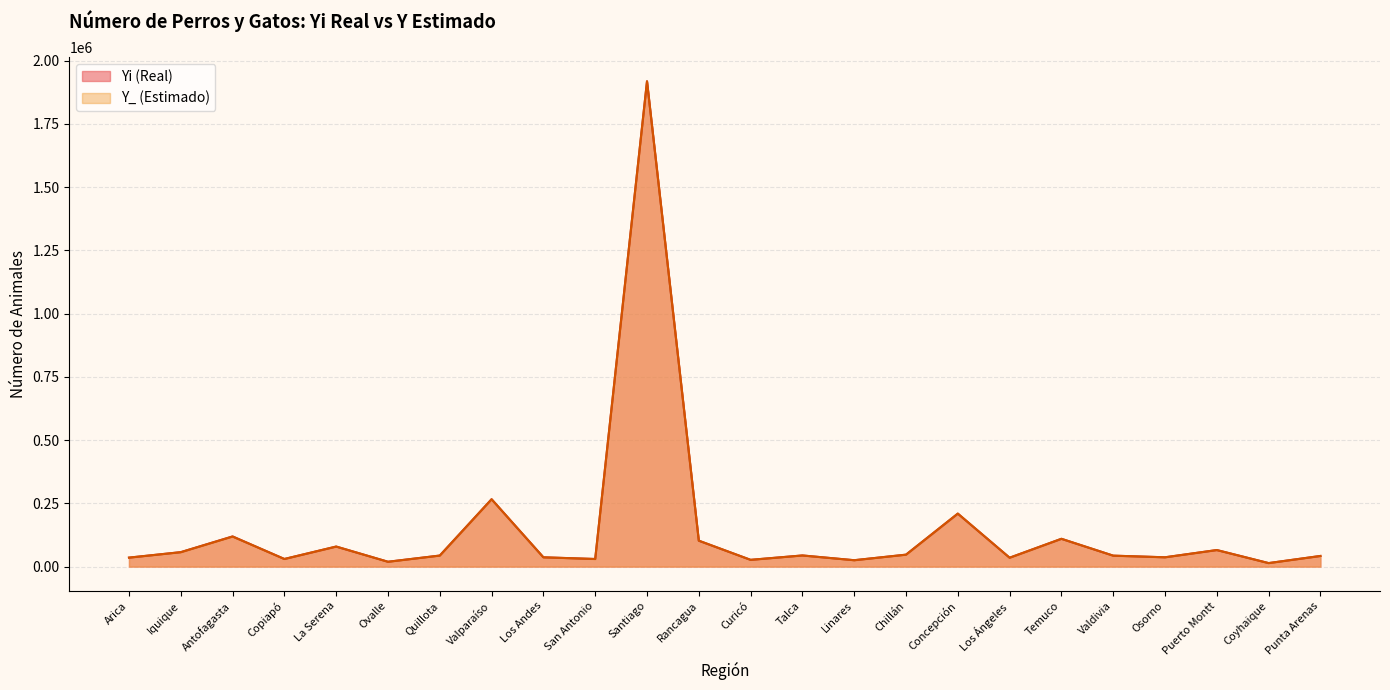

What is the difference between the second highest and minimum values in the Yi (Real) series?

252479.0